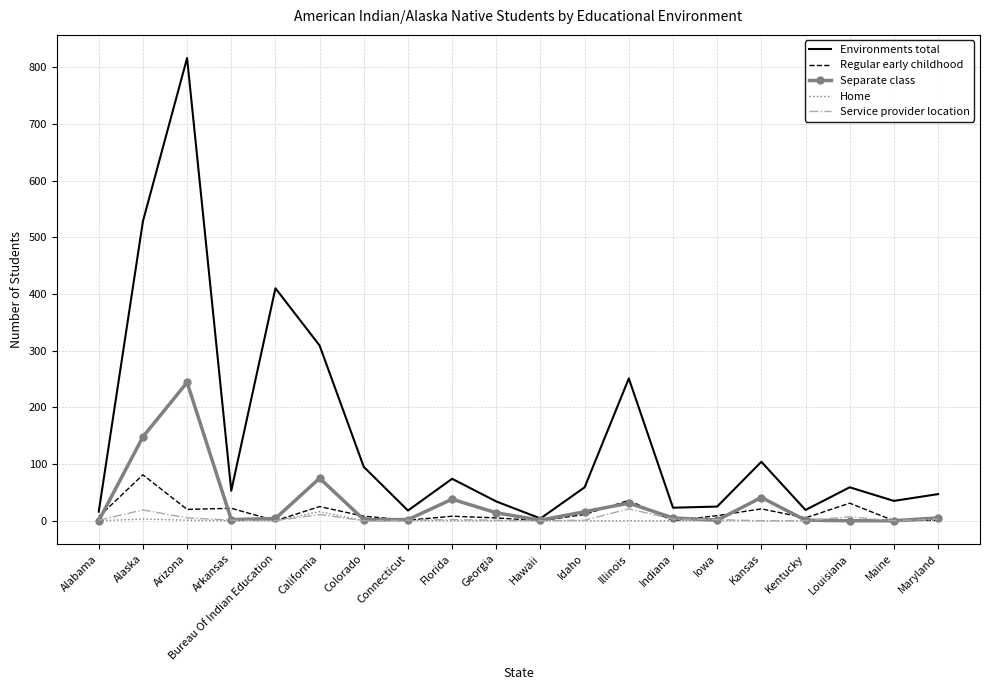

Which series has the widest spread of values?

Environments total